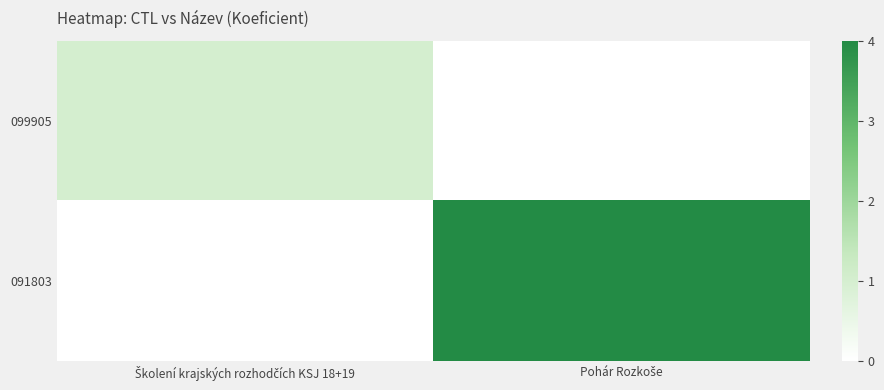

Reading right to left, extract all data points from this chart.

099905: Pohár Rozkoše=0	Školení krajských rozhodčích KSJ 18+19=1
091803: Pohár Rozkoše=4	Školení krajských rozhodčích KSJ 18+19=0